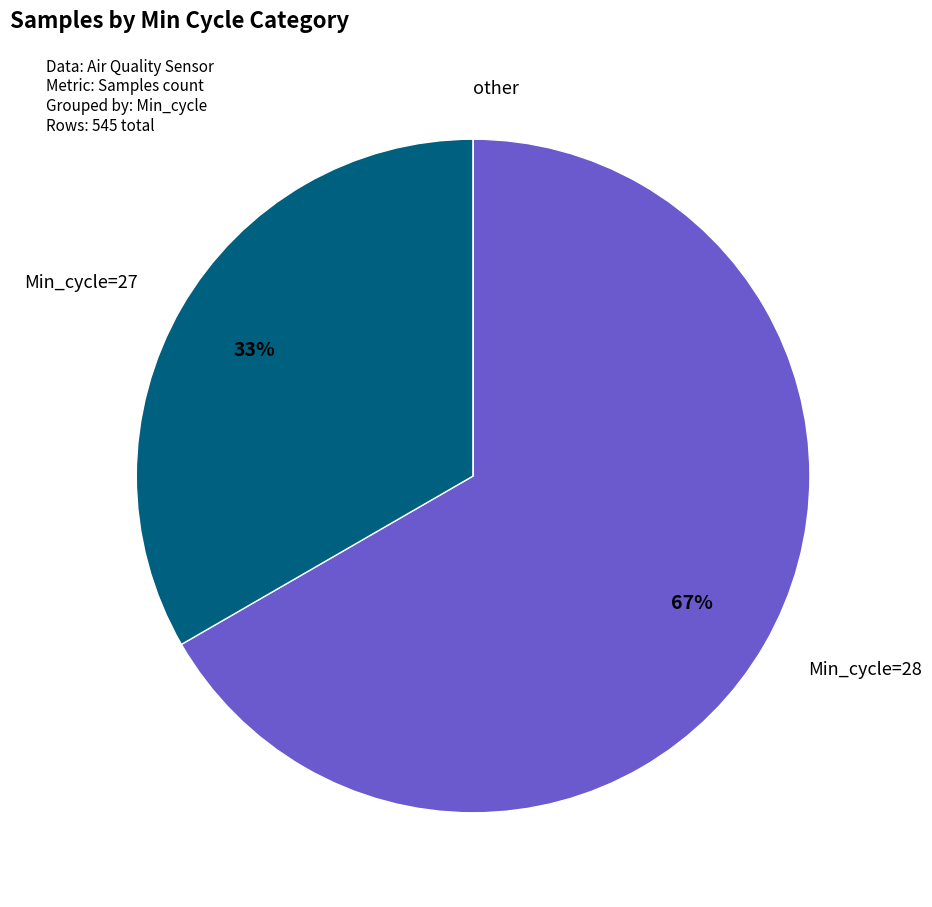

To the nearest percent, what is the difference between the largest and smallest slice percentages?

67%